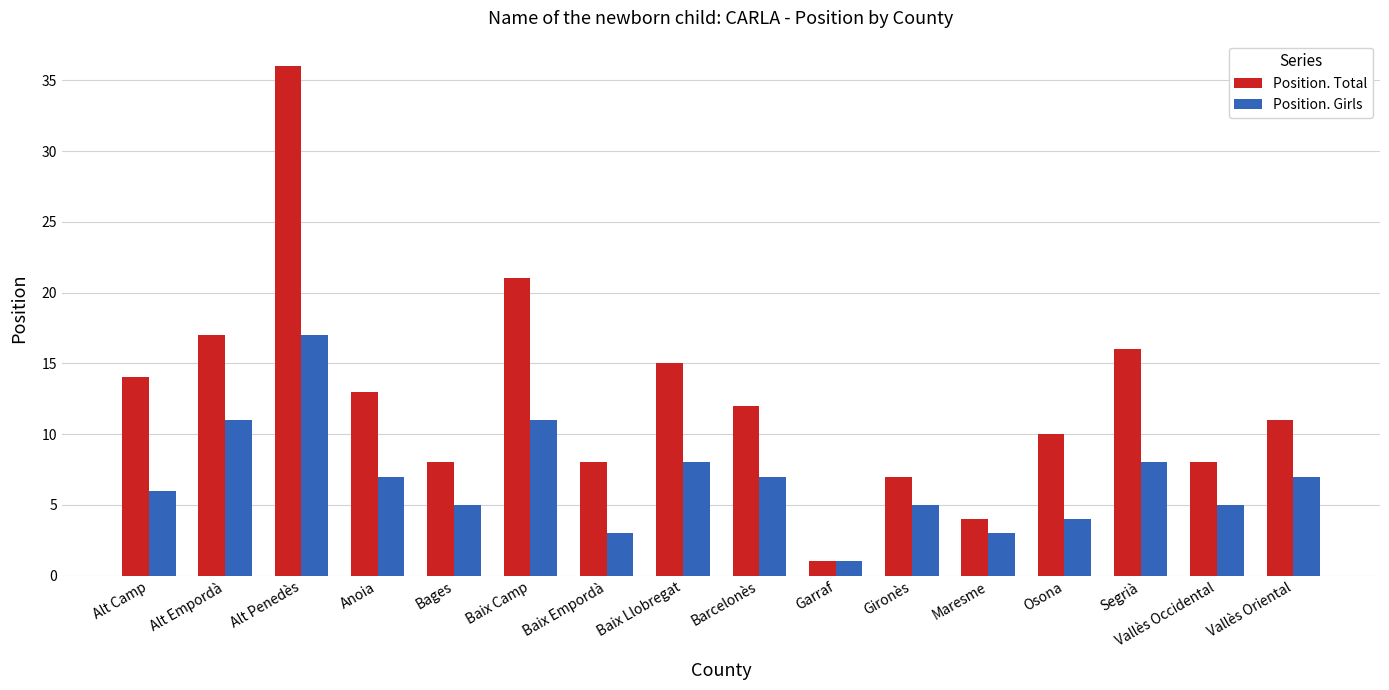

Which series has the widest spread of values?

Position. Total